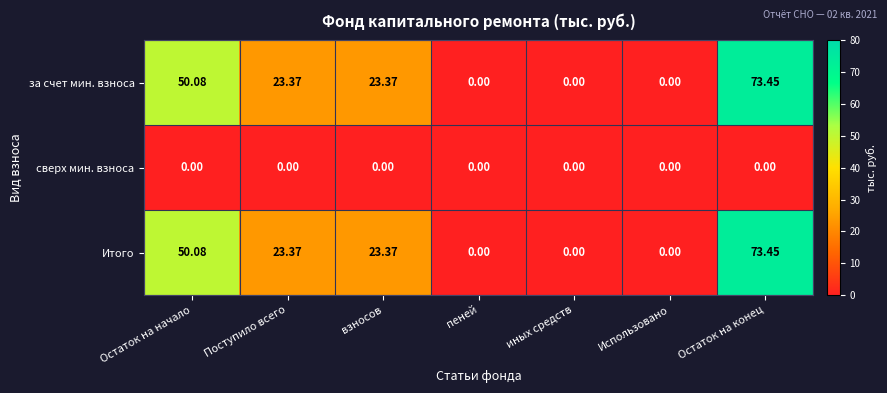

Where does the Итого series first go above 23?

Остаток на начало